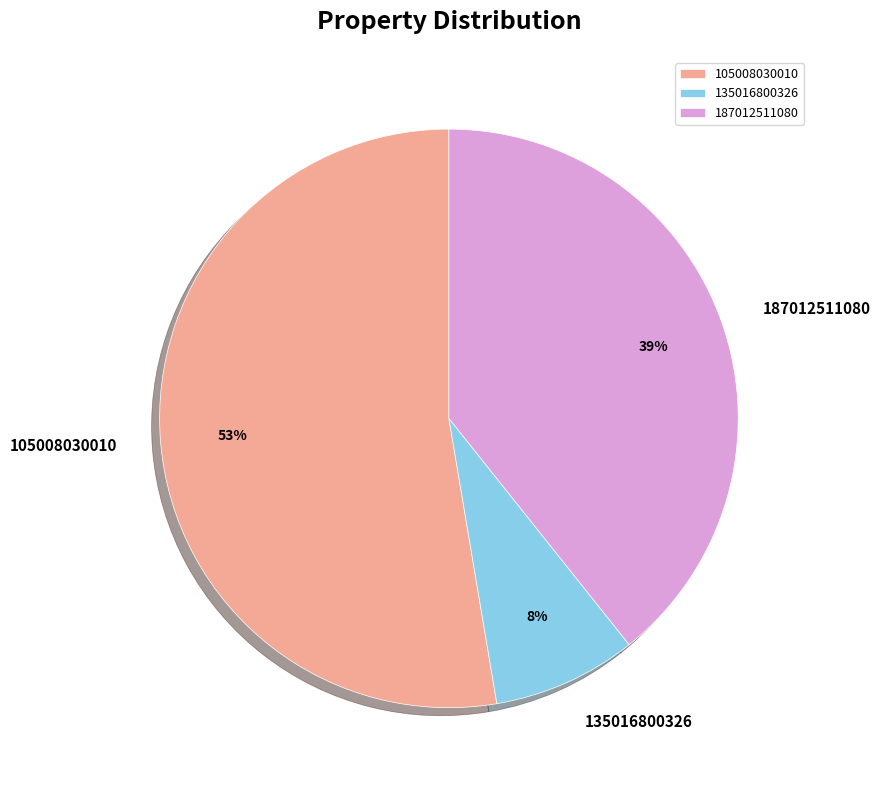

Does 105008030010 represent more than half of the total?

Yes